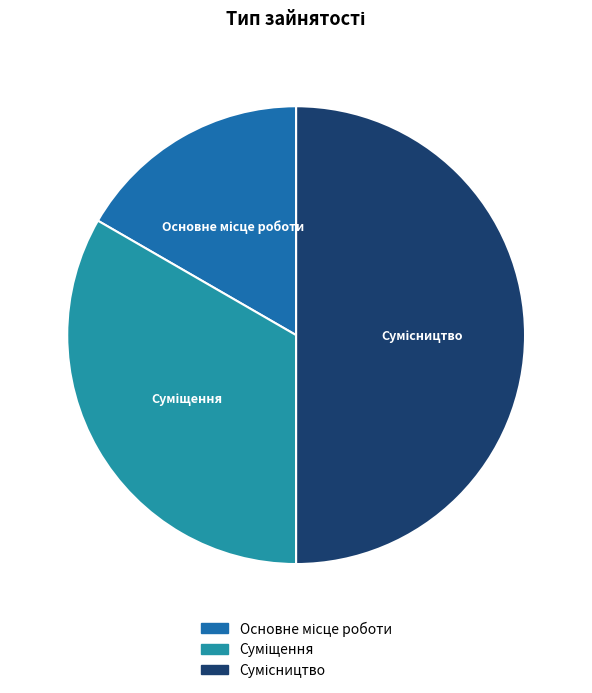

How many slices are in this pie chart?

3